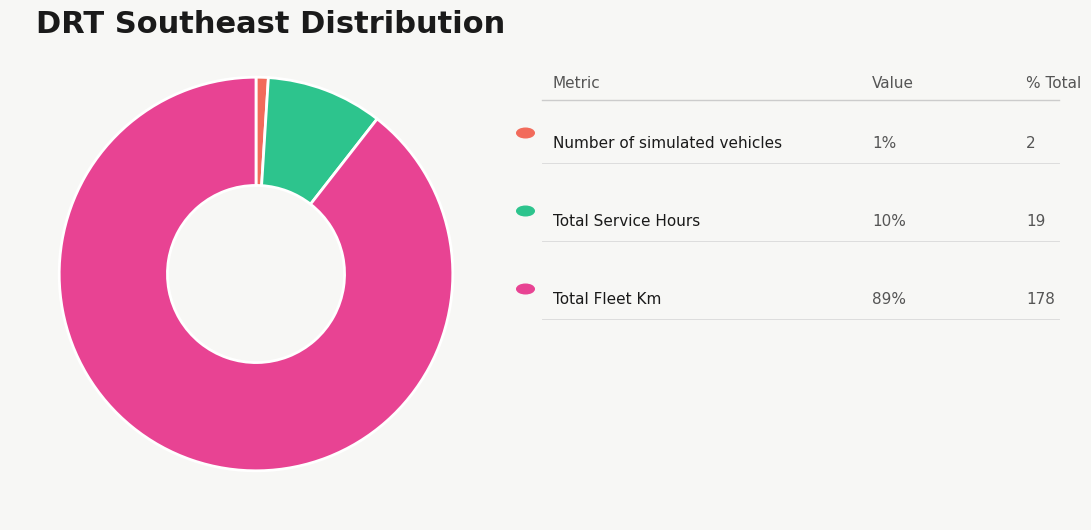

Is there a majority slice in this chart?

Yes